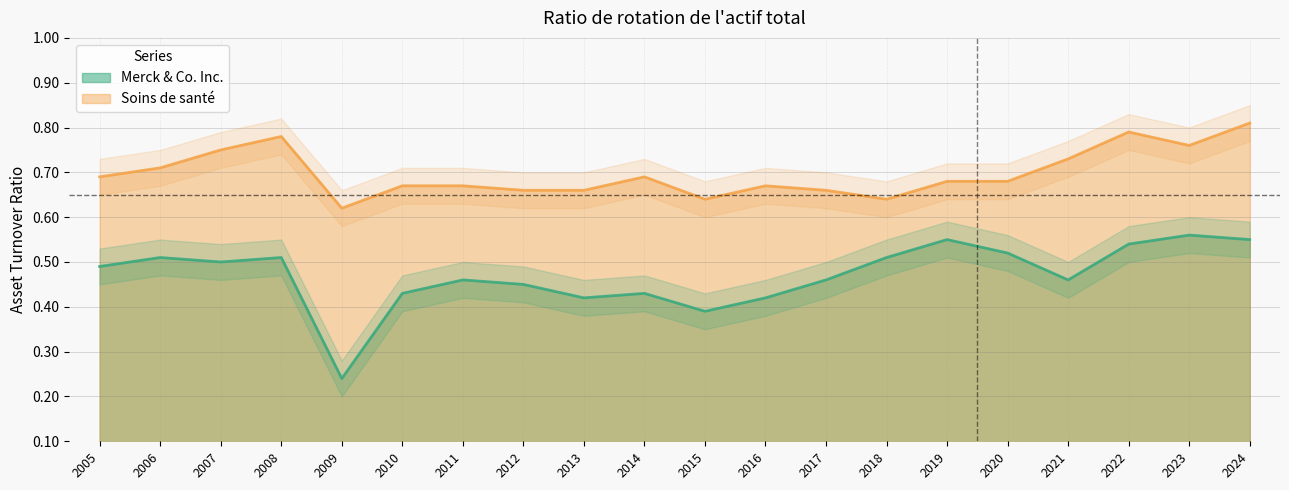

How many Merck & Co. Inc. values are between 0 and 1?

20